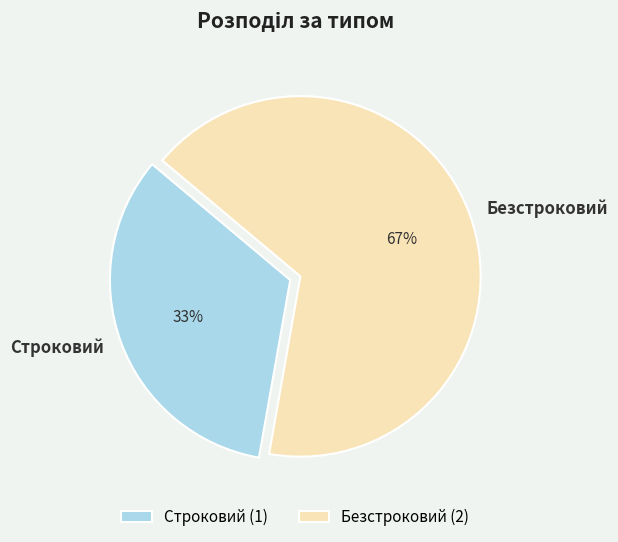

Which has a higher value, Безстроковий or Строковий?

Безстроковий